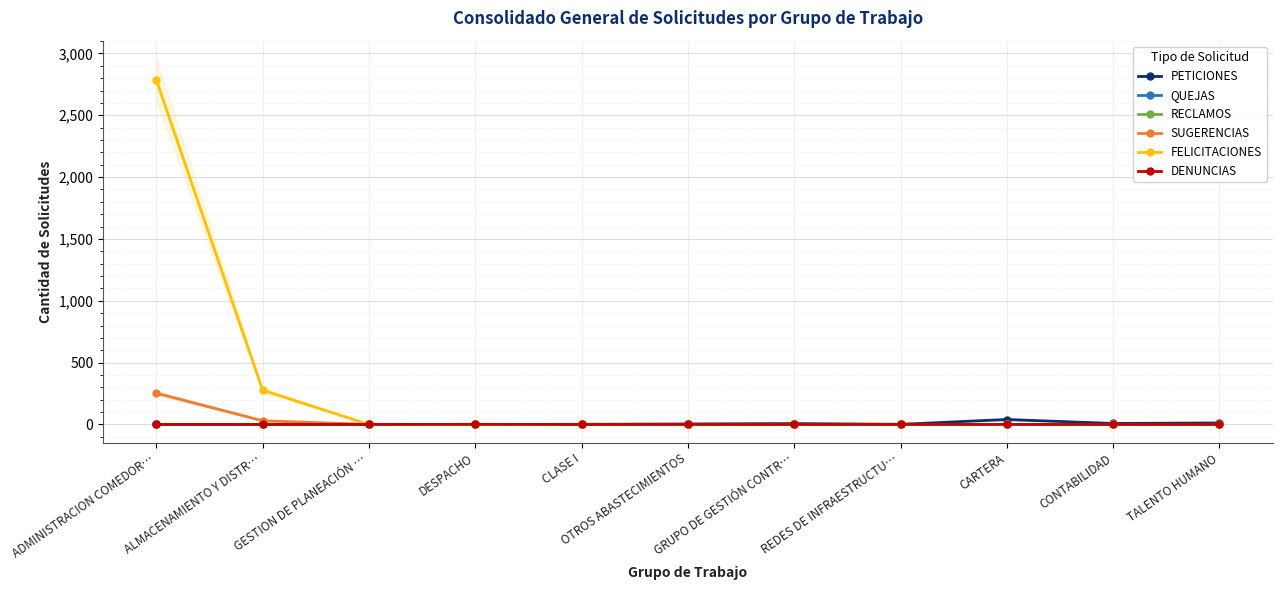

How many interior local valleys does the PETICIONES series have?

3